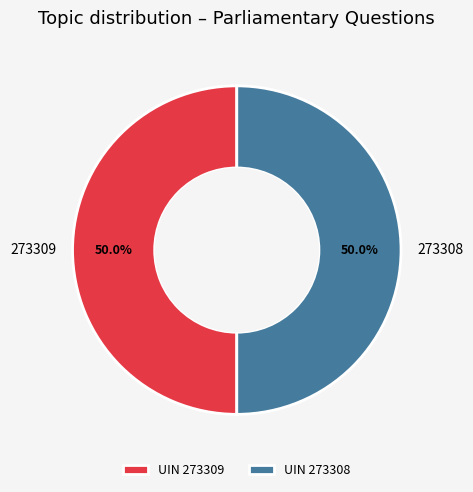

What is the ratio of the value at 273308 to the value at 273309?

1.0